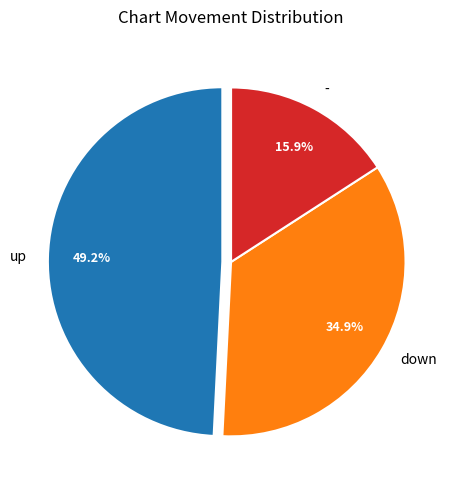

Which slice is the smallest?

-